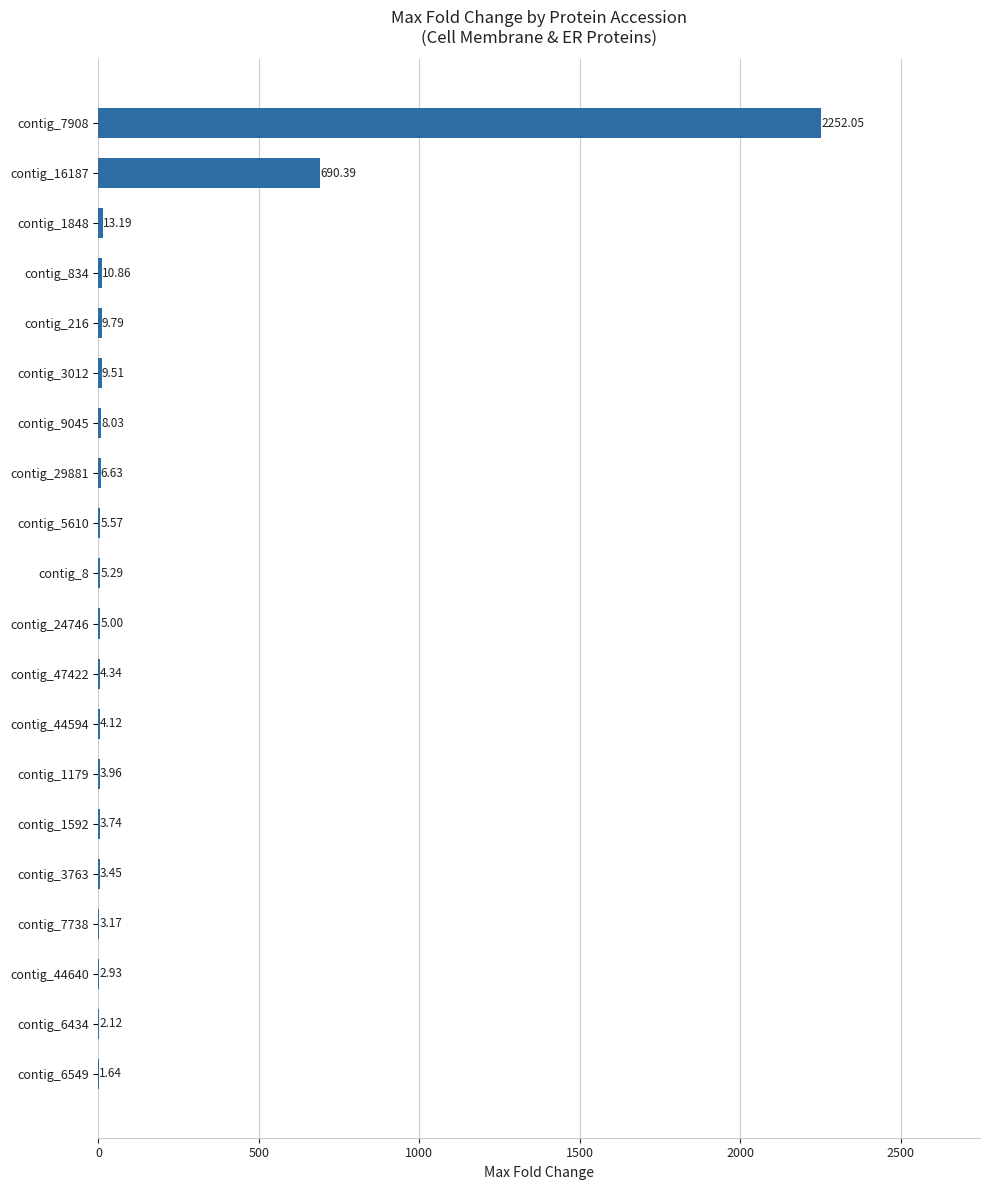

Which has a higher value, contig_1848 or contig_834?

contig_1848